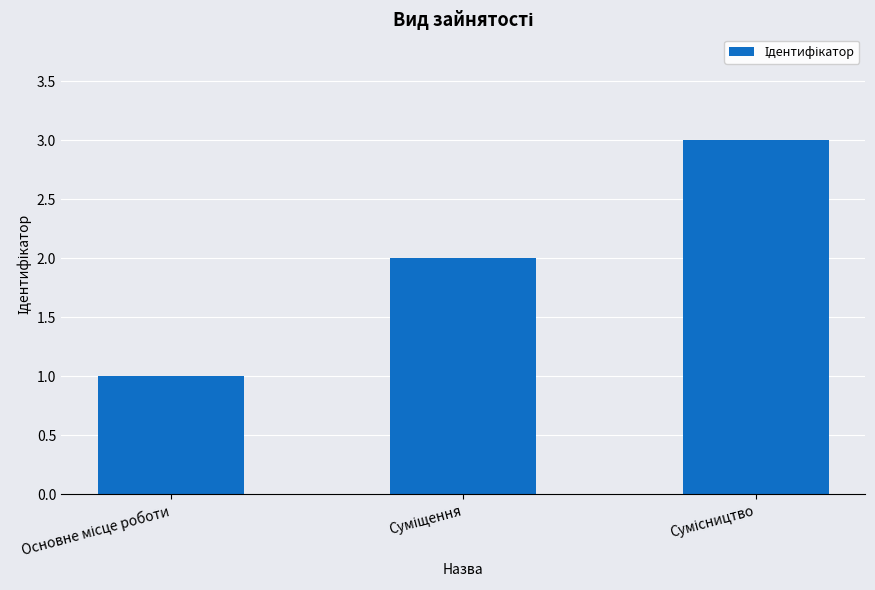

What is the maximum value shown in the chart?

3